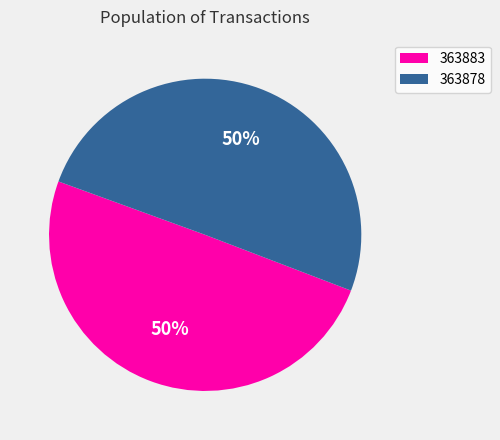

True or false: 363878 accounts for 50% of the total.

True